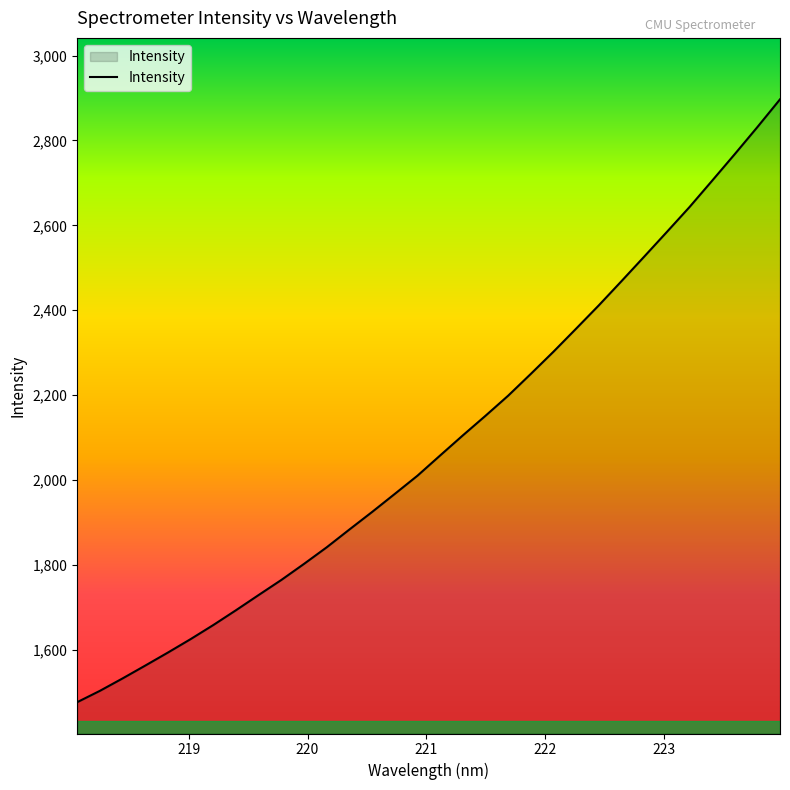

What is the difference between the maximum and minimum values?

1420.8